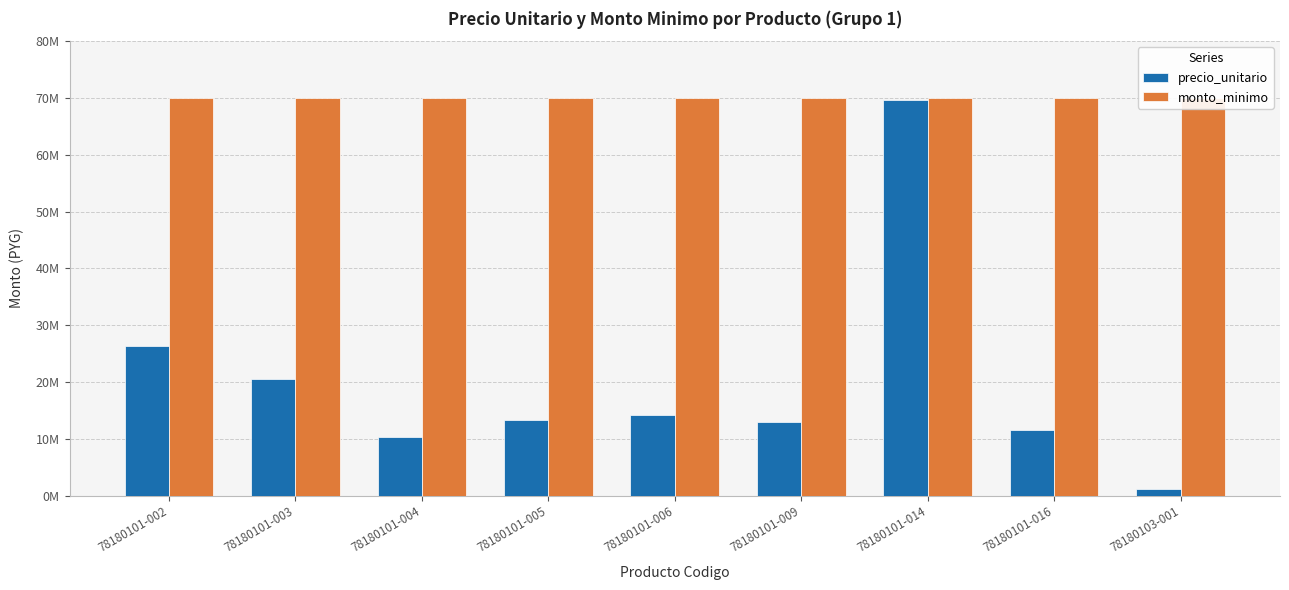

What value does the precio_unitario series have at 78180101-003?

20461987